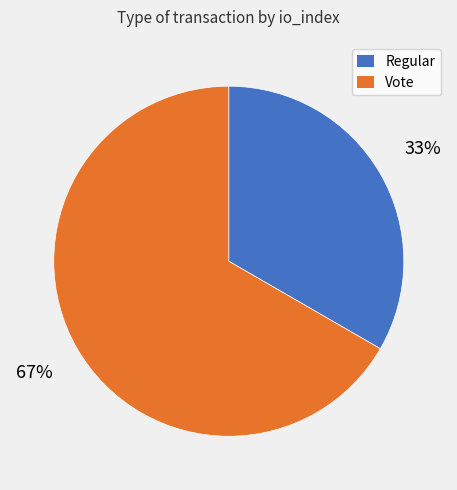

To the nearest percent, what percentage of the pie is Regular?

33%